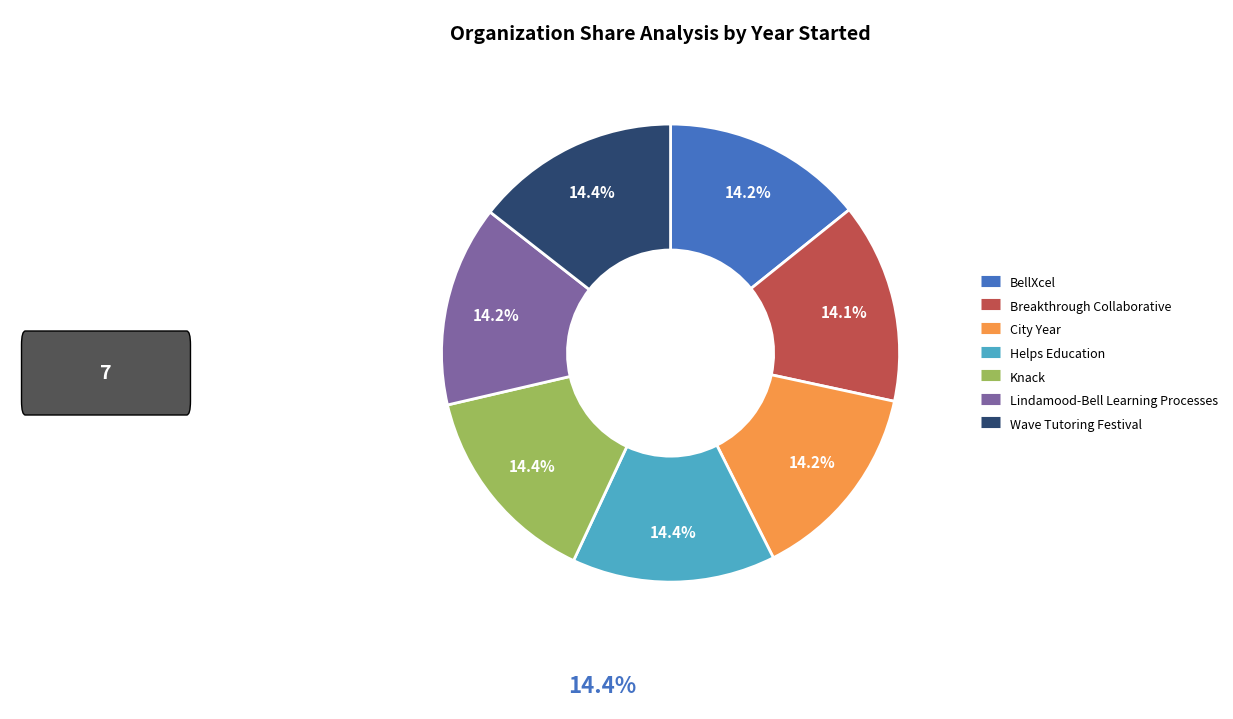

To the nearest percent, what percentage of the pie is Breakthrough Collaborative?

14%